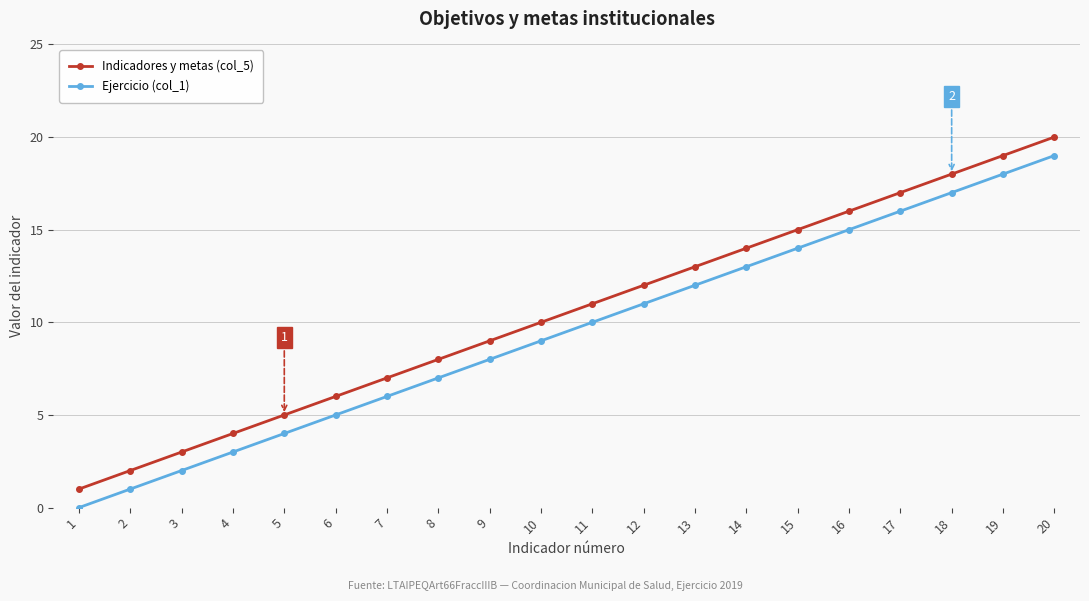

Rank the series at 4 from lowest to highest value.

Ejercicio (col_1), Indicadores y metas (col_5)